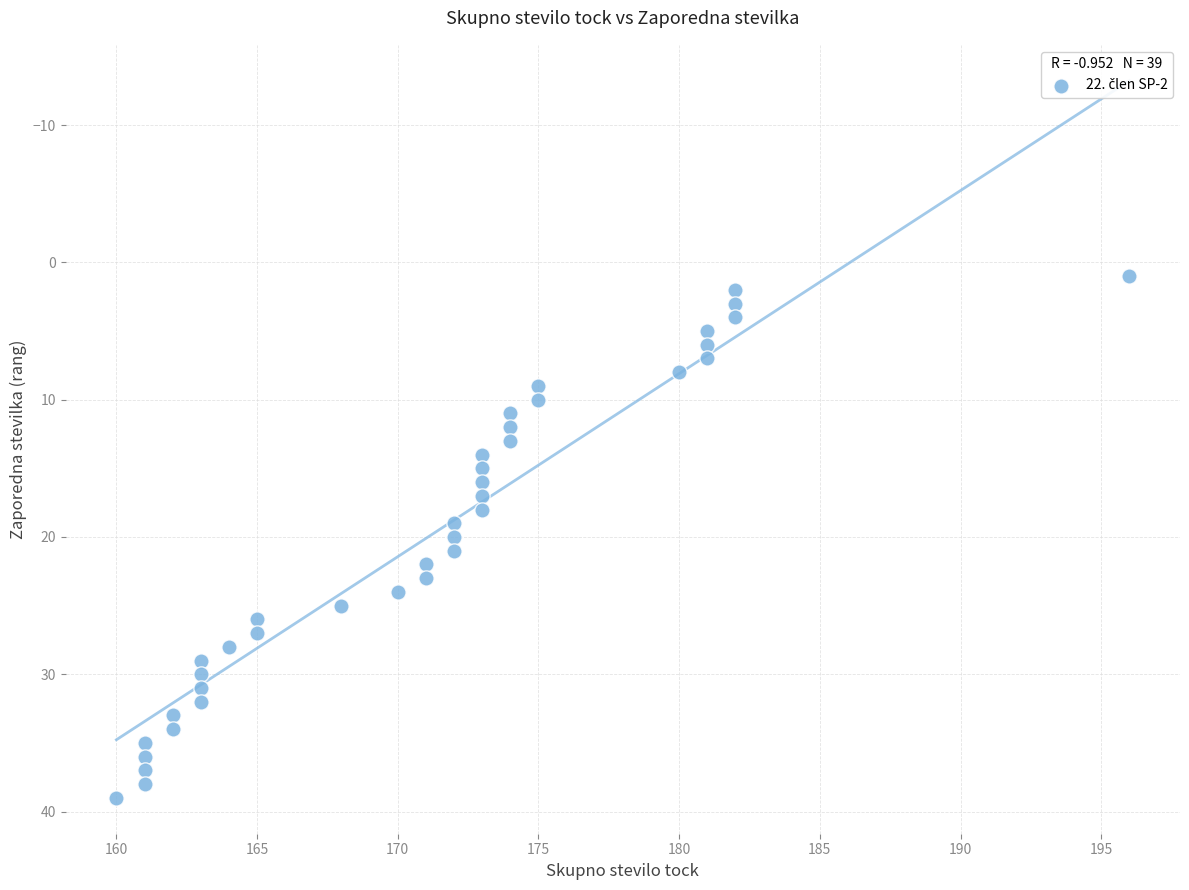

What is the range of Y values (max minus min)?

38